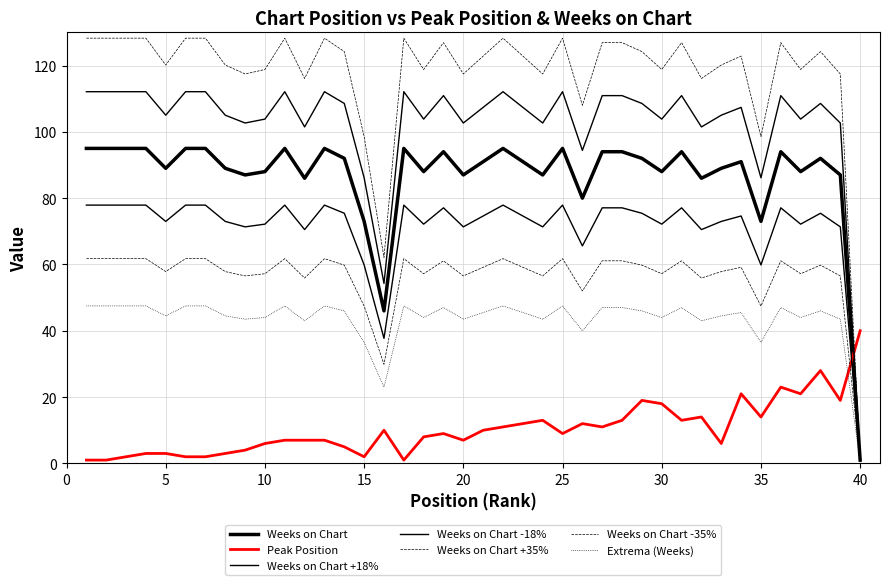

What is the difference between the maximum and minimum values in the Weeks on Chart series?

94